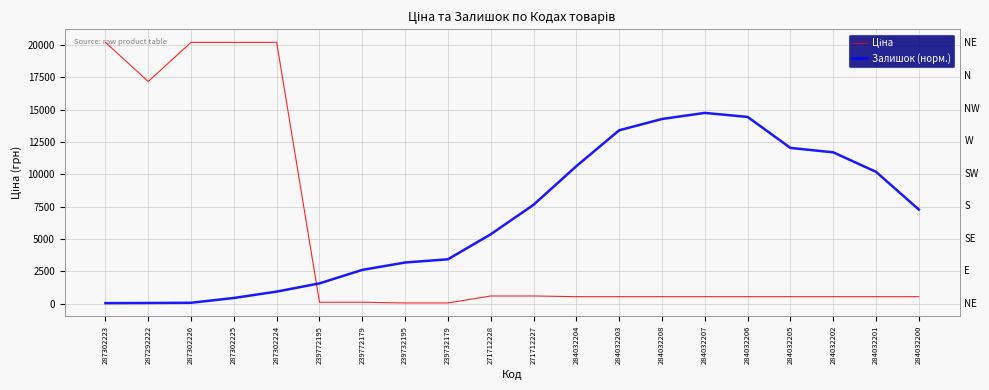

At which label is Ціна closest to 10121?

287292222